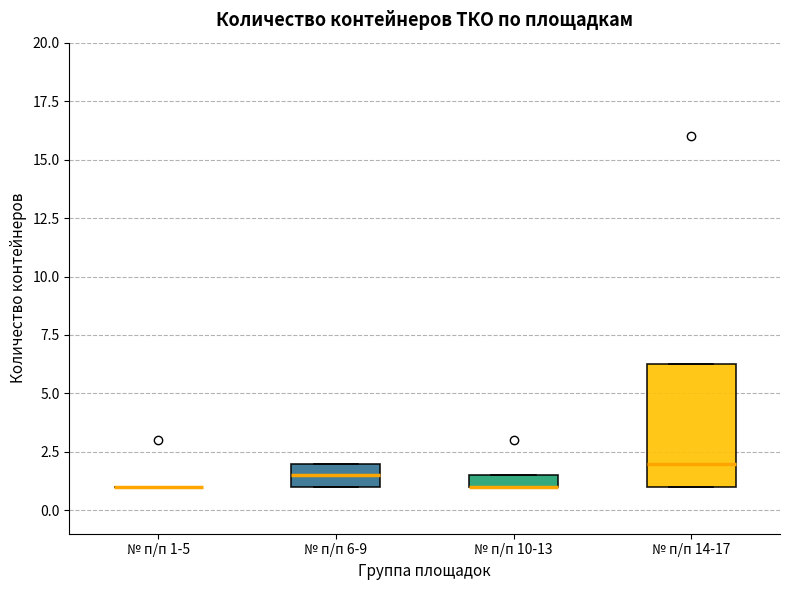

Comparing the boxes themselves (not the whiskers), which one is the tallest?

№ п/п 14-17